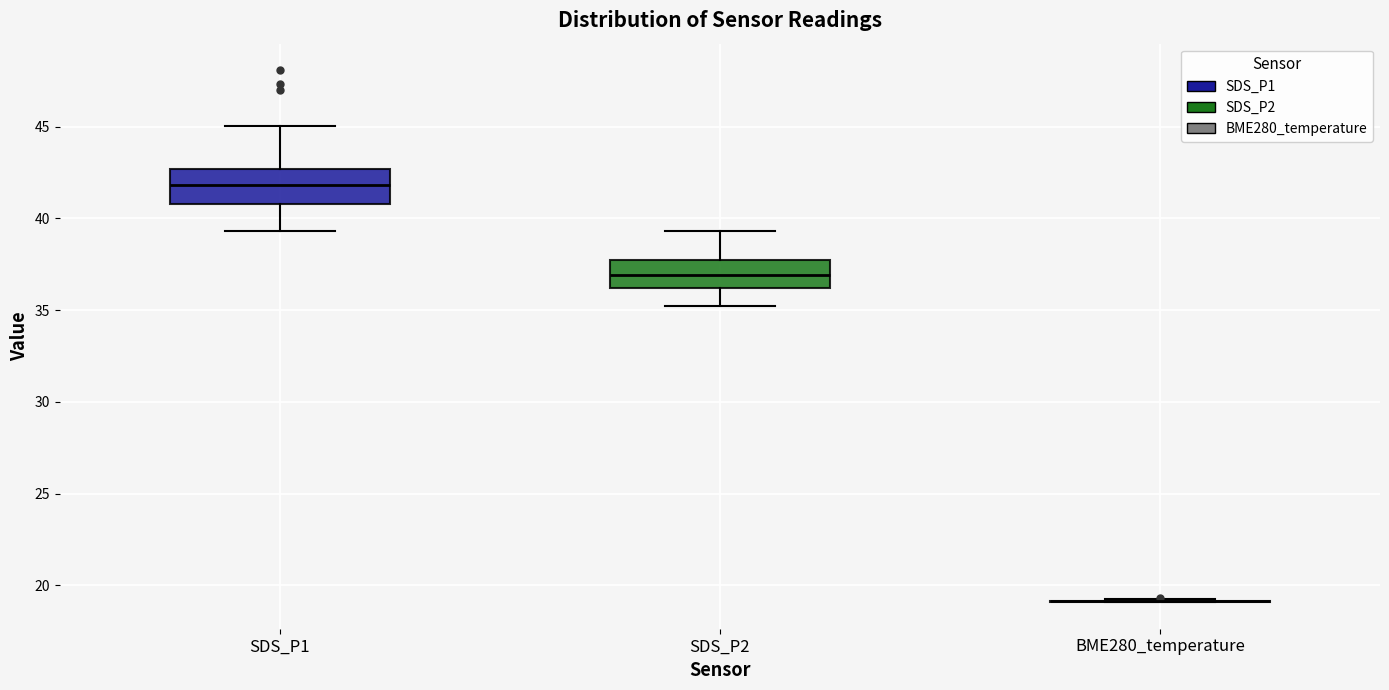

Reading left to right, read every box against the y-axis: the position of its median line, the range the box covers, and the ends of its whiskers. The values are not printed on the chart, so give them approximately, as read against the axis.

SDS_P1: median 42.0, box 41.0 to 42.5, whiskers 39.5 to 45.0
SDS_P2: median 37.0, box 36.0 to 37.5, whiskers 35.0 to 39.5
BME280_temperature: box collapsed to a line at 19.0, whiskers 19.0 to 19.5